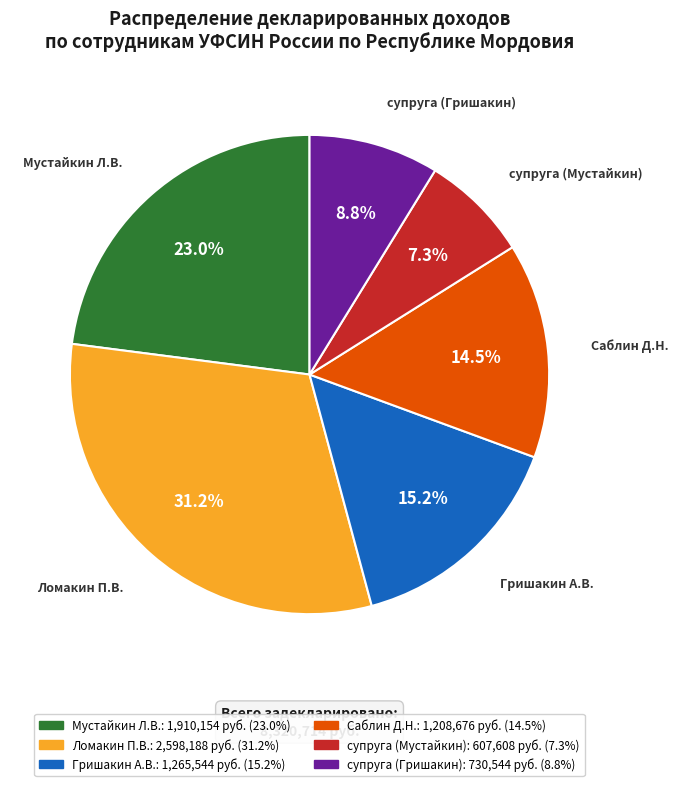

Does Гришакин А.В. account for over 50% of the chart?

No